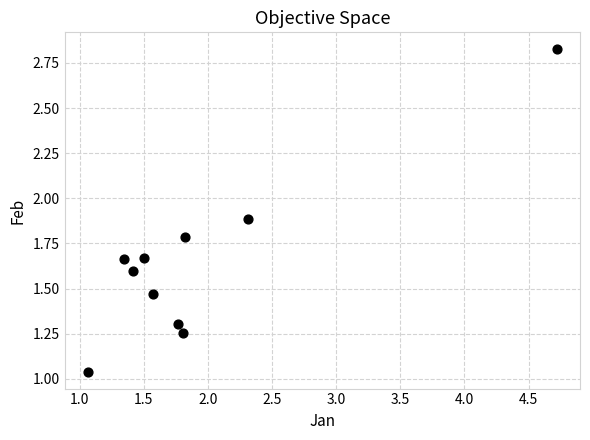

What is the average X value?

1.9